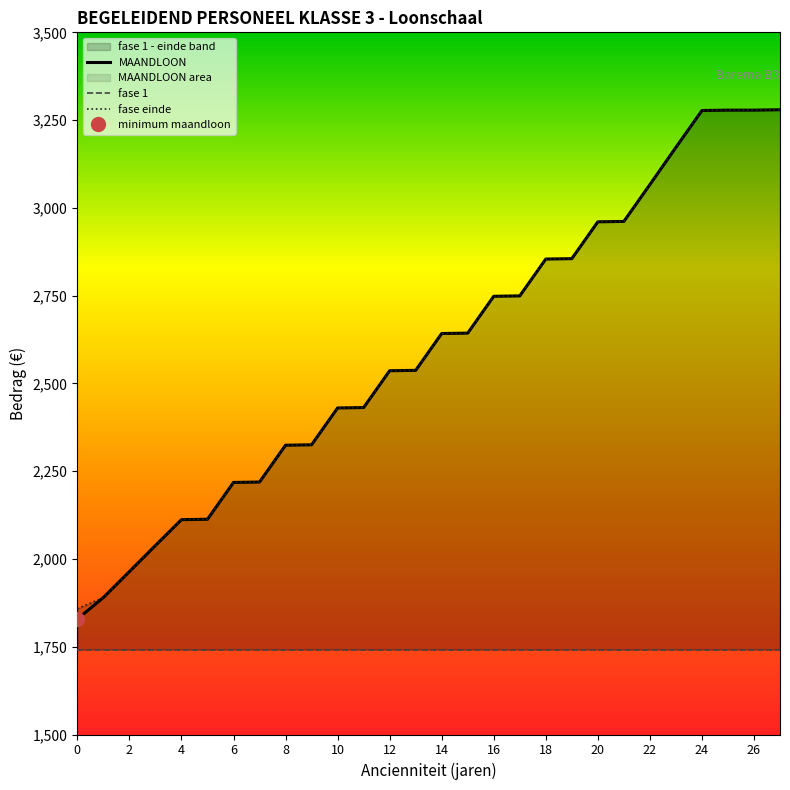

Which series has the largest total across all categories?

fase einde